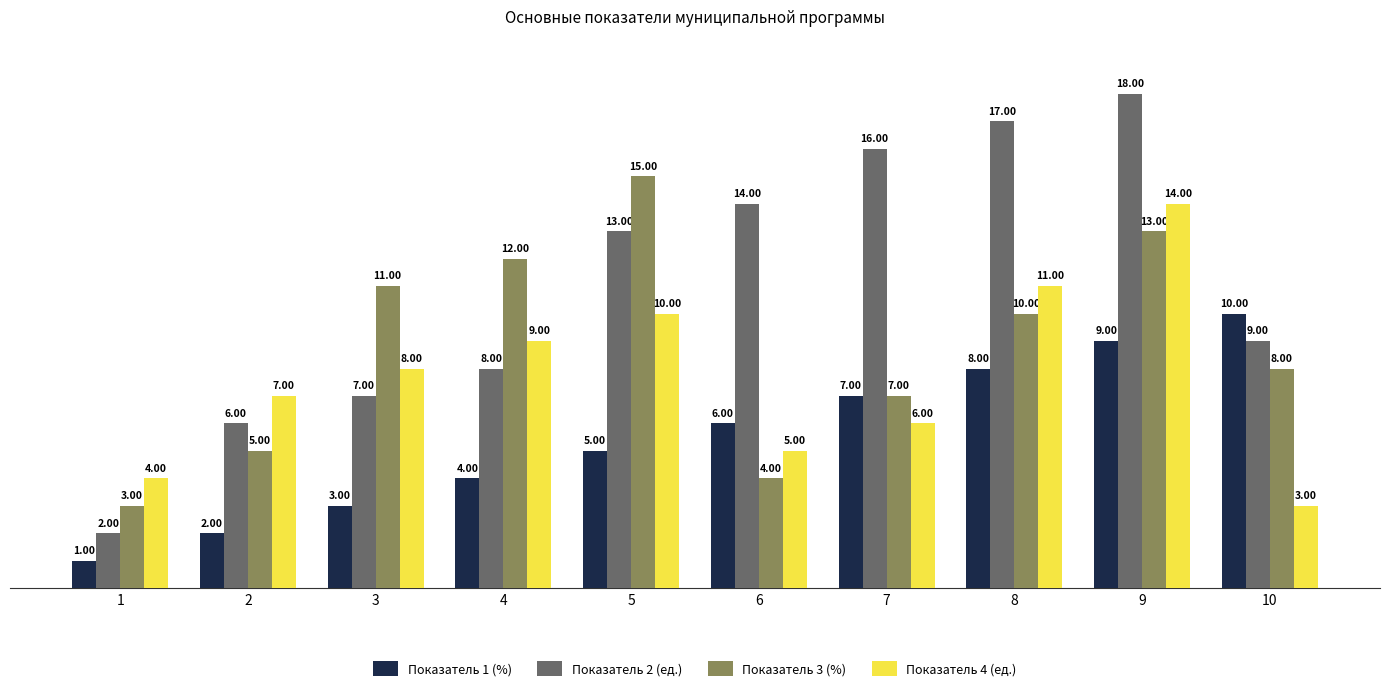

Is it true that Показатель 2 (ед.) equals 18 at 9?

True